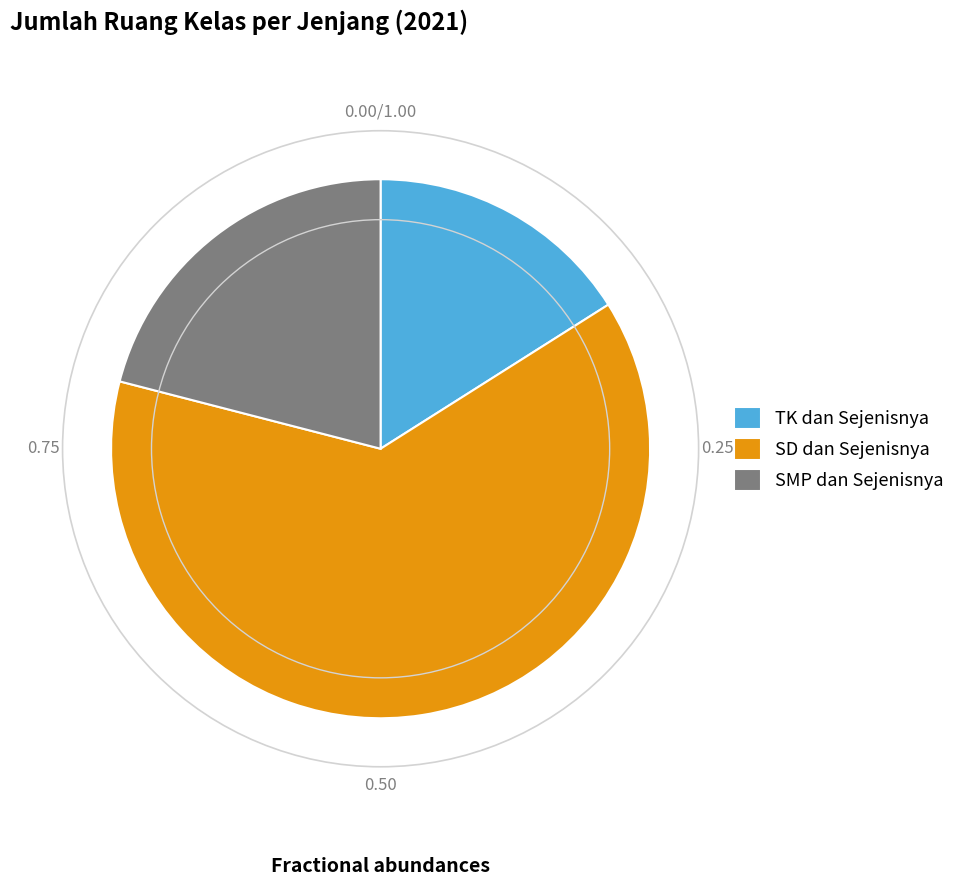

Which slice is the smallest?

TK dan Sejenisnya